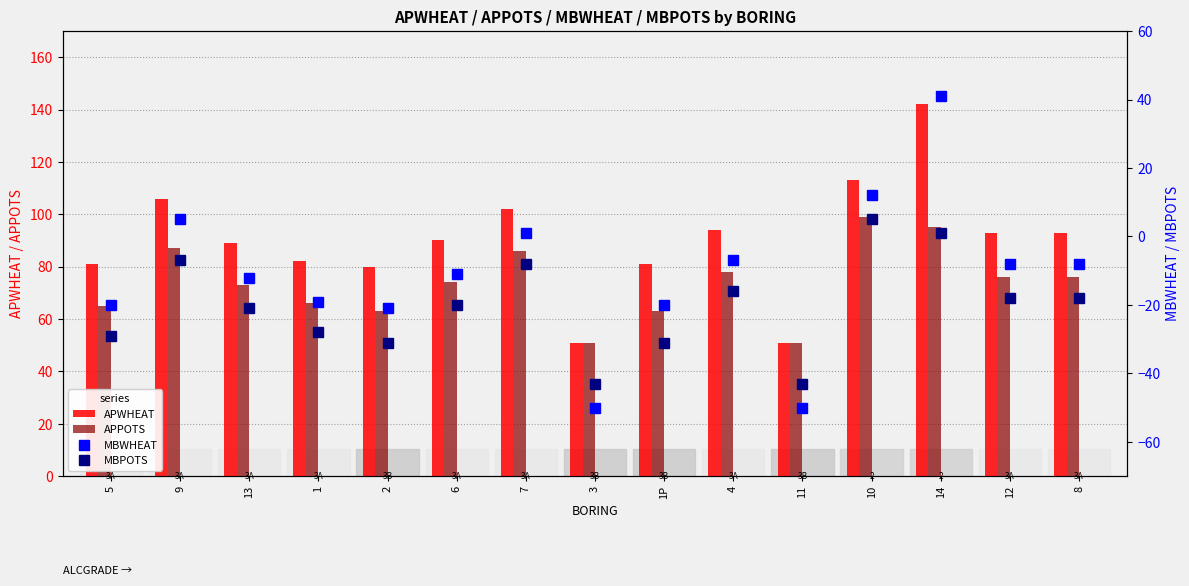

List the labels in order of MBPOTS value, largest first.

10, 14, 9, 7, 4, 12, 8, 6, 13, 1, 5, 2, 1P, 3, 11